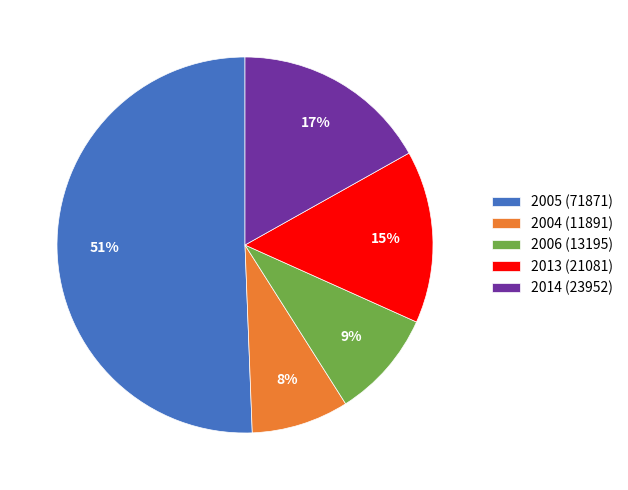

The 2006 (13195) slice represents 20% of the pie. True or false?

False